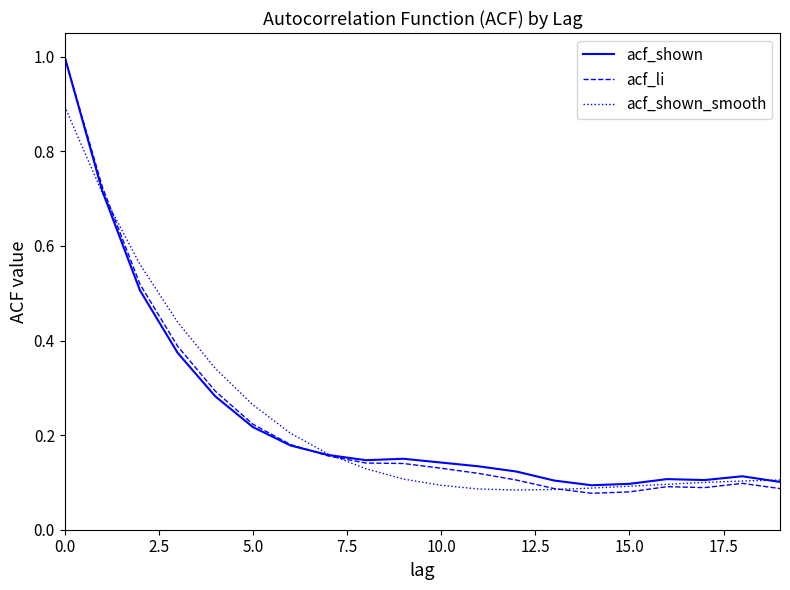

Which series has the widest spread of values?

acf_li